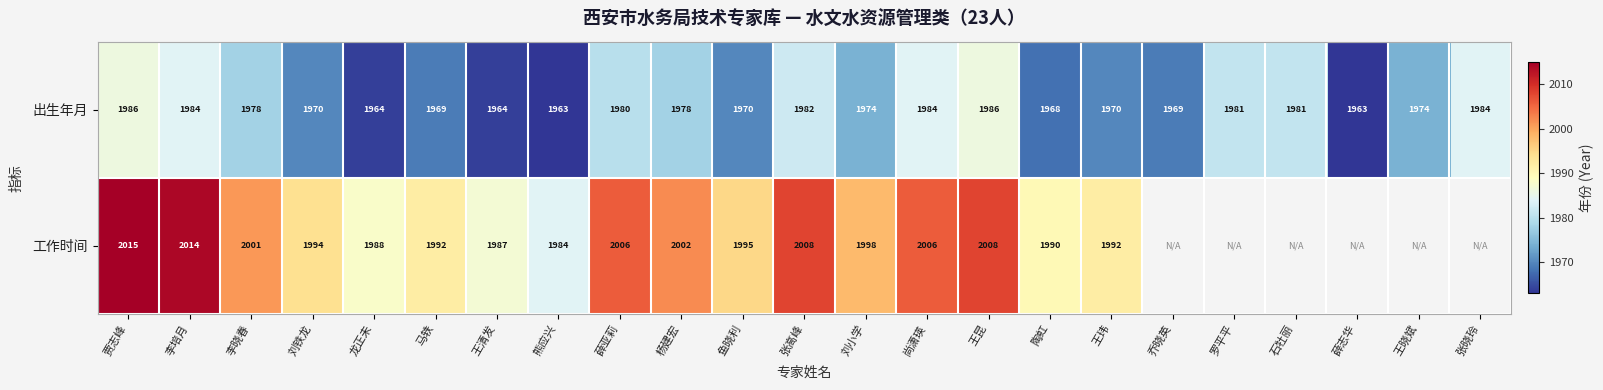

Is the value of 出生年月 at 龙正未 greater than the value of 工作时间 at 陶虹?

No